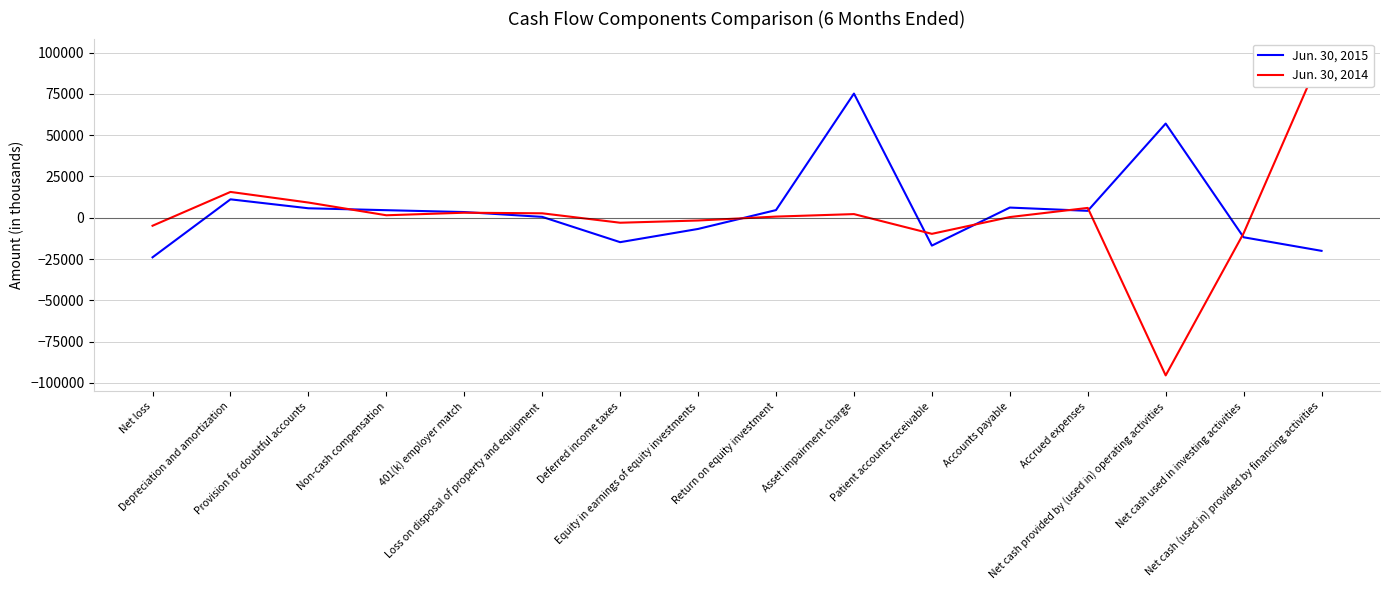

What is the total value across all series at Non-cash compensation?

6077